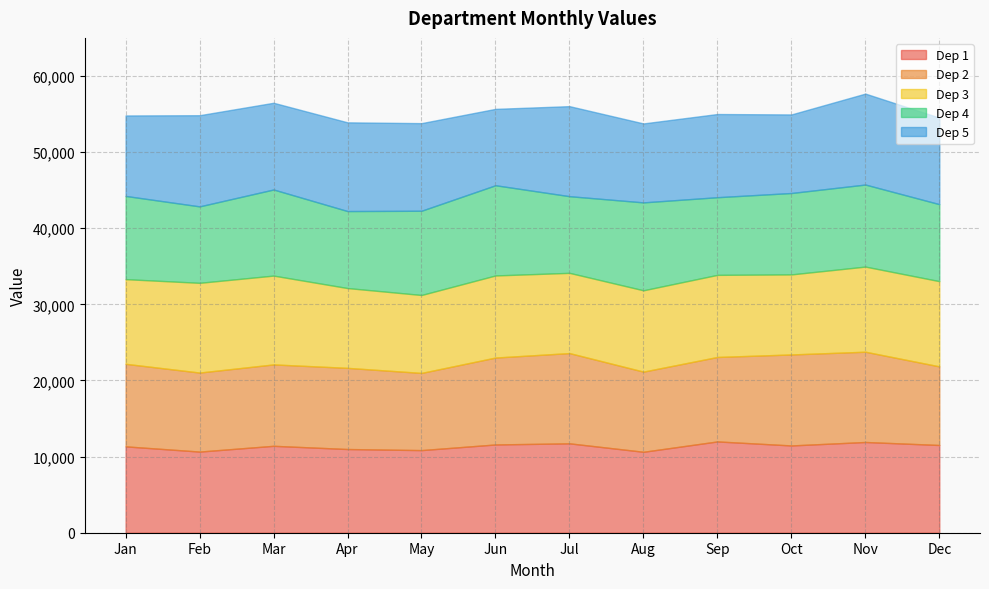

In Dep 2, how many points are lower than both neighbors (excluding endpoints)?

3